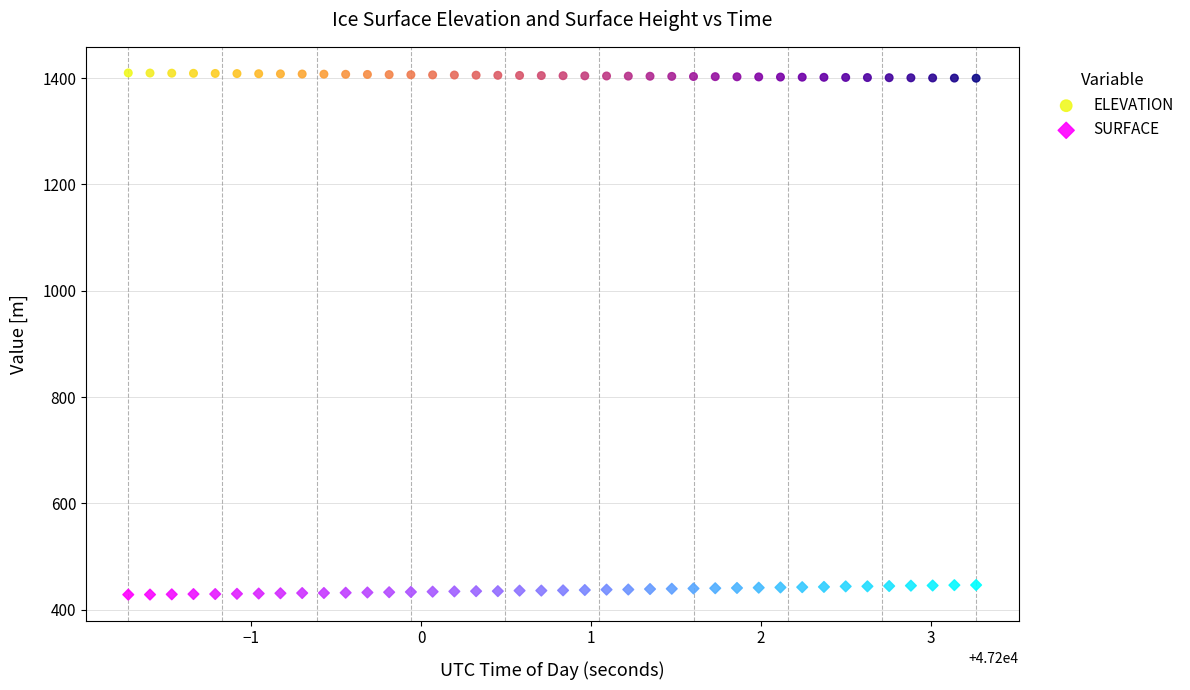

Which series reaches the minimum Y coordinate?

SURFACE